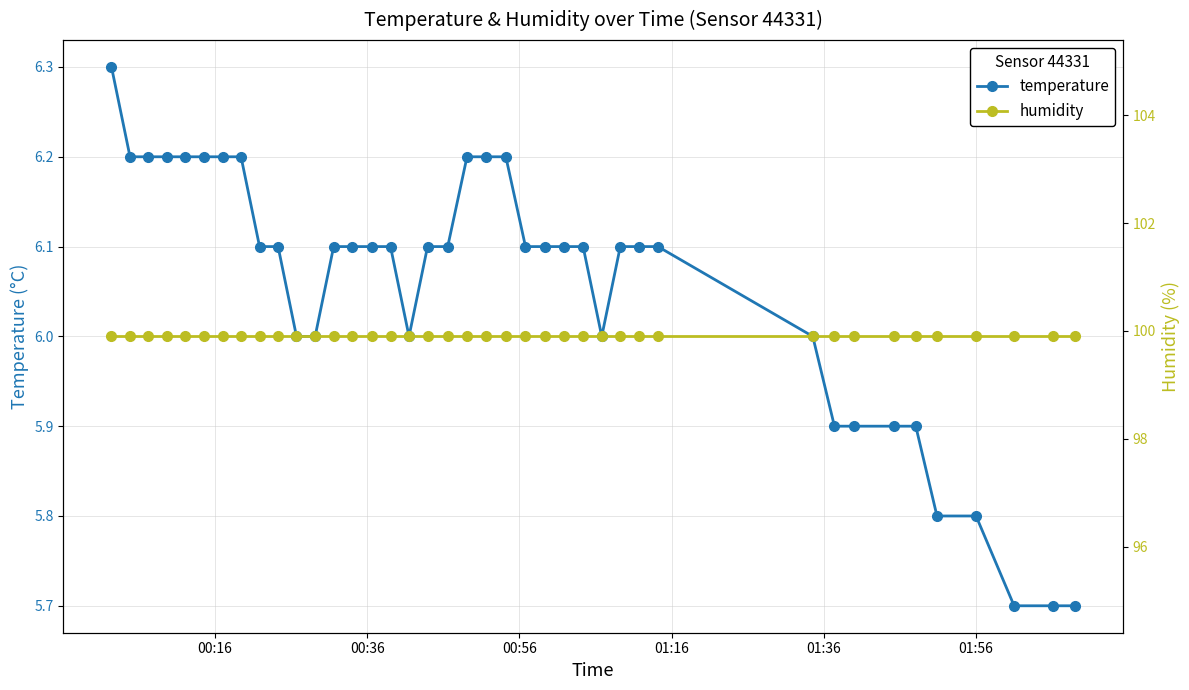

Count the number of categories in the chart.

40